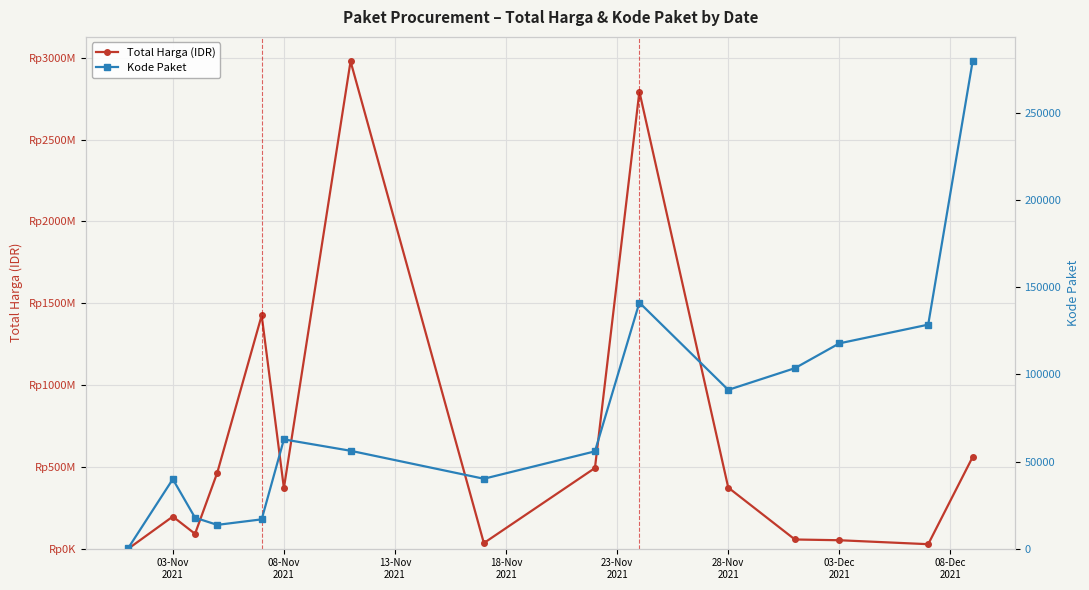

What is the greatest value displayed?

2978932240